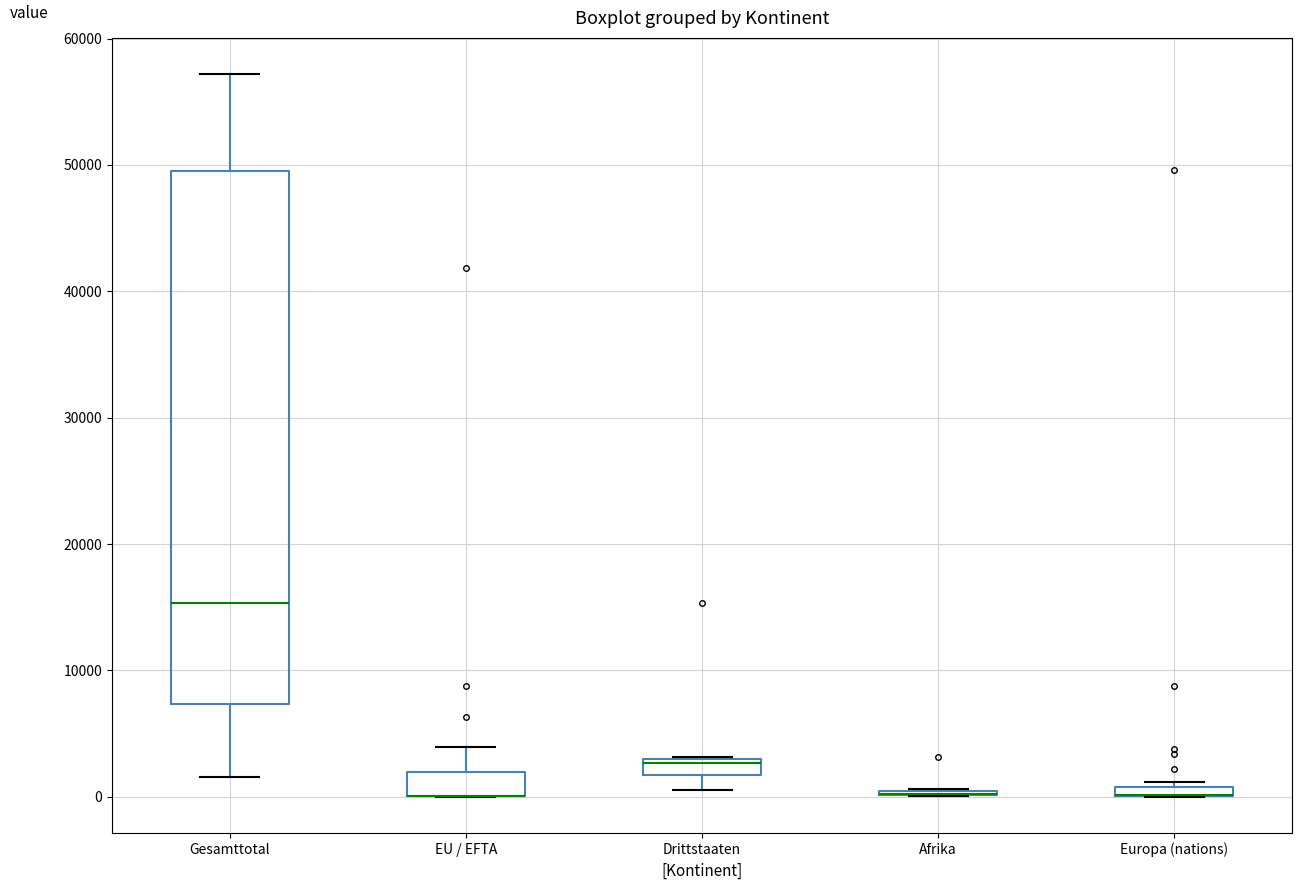

Comparing the boxes themselves (not the whiskers), which one is the tallest?

Gesamttotal